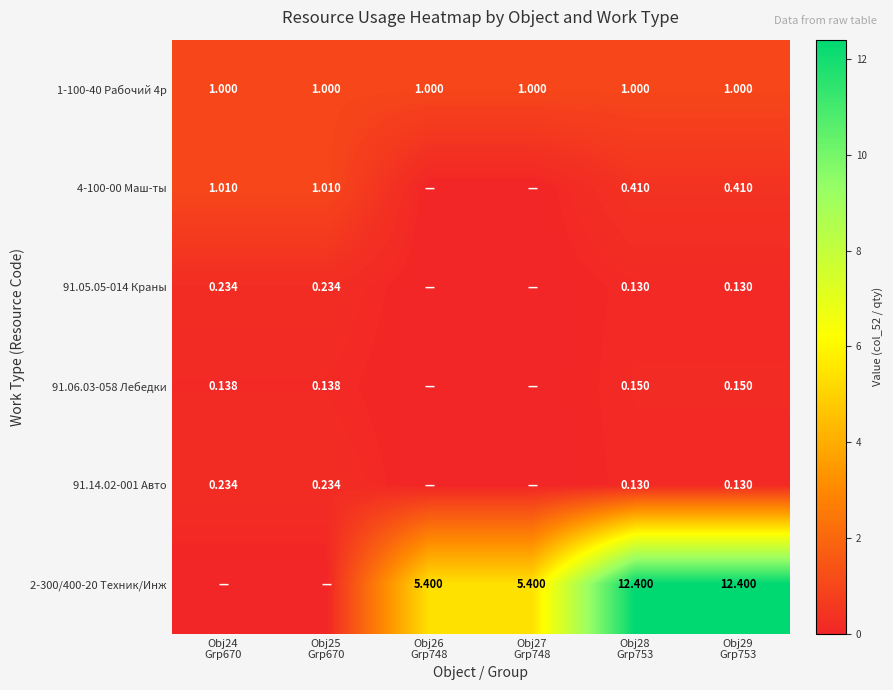

What is the average value of the 1-100-40 Рабочий 4р series?

1.0